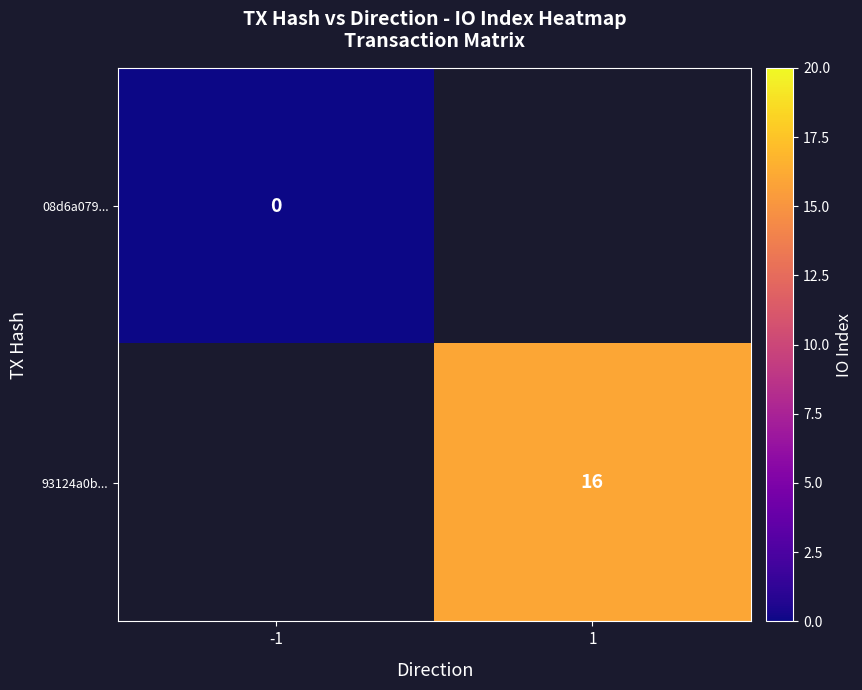

The value of 93124a0b... at 1 is 26. True or false?

False